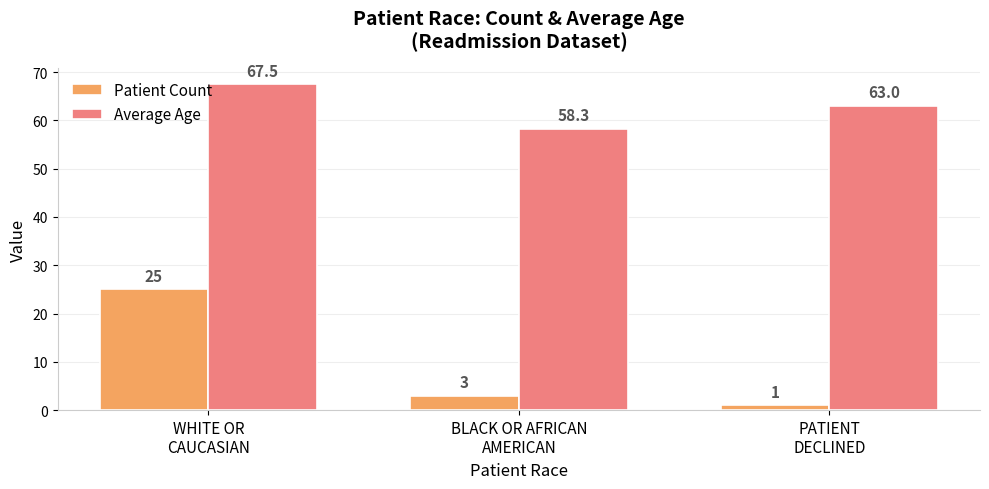

What position from the right is BLACK OR AFRICAN
AMERICAN?

2